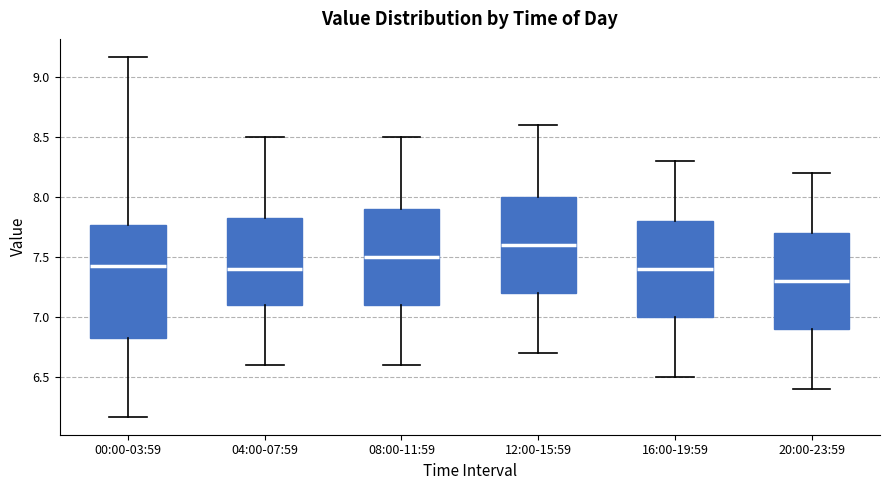

Comparing the boxes themselves (not the whiskers), which one is the tallest?

00:00-03:59